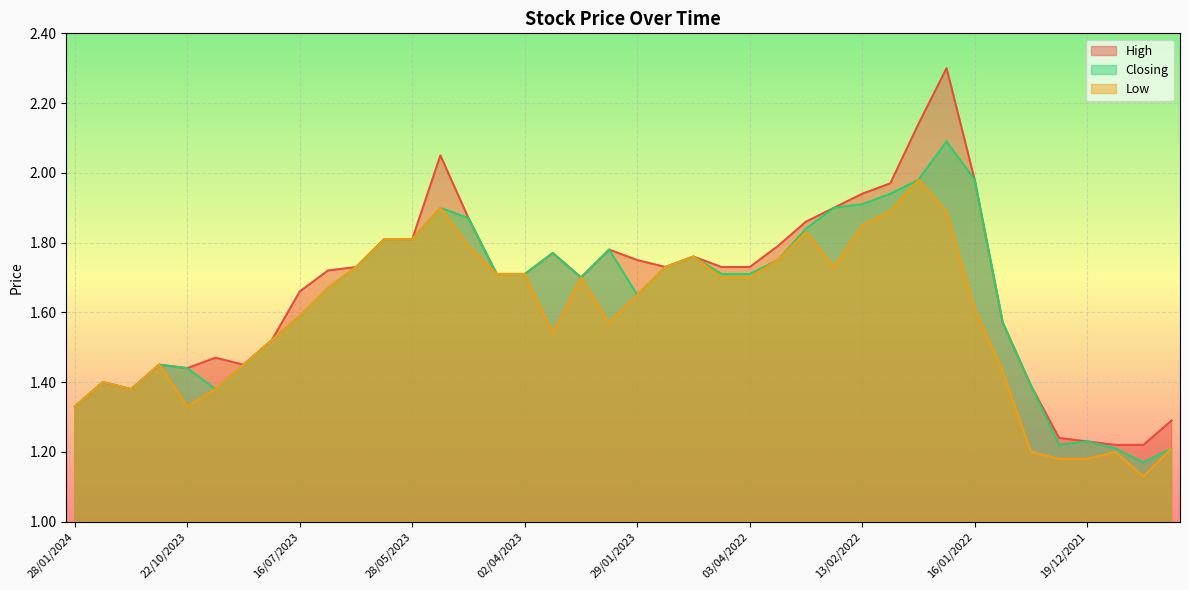

What is the average value of the Closing series?

1.6